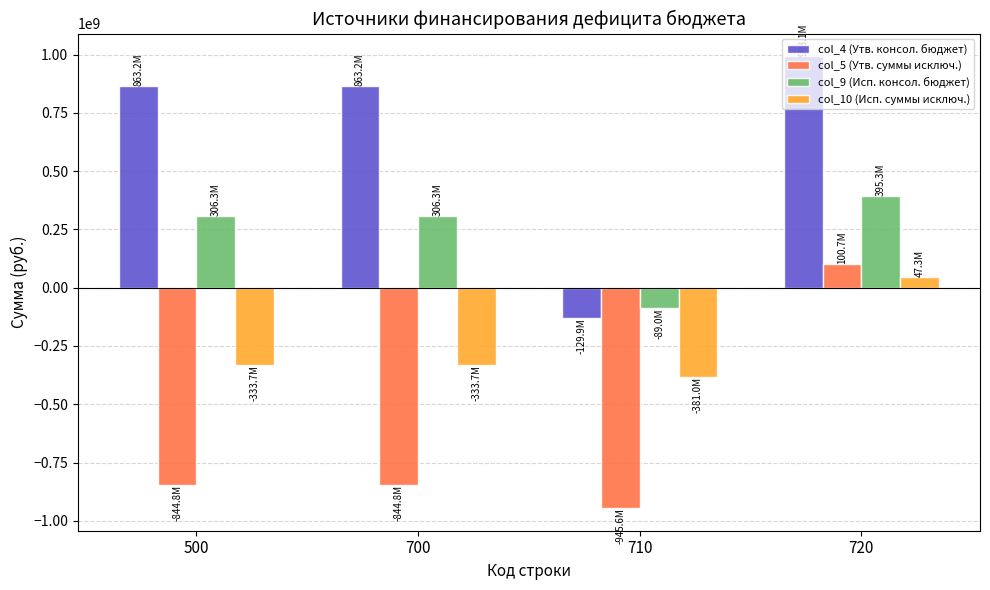

What are all the series names shown in the legend?

col_4 (Утв. консол. бюджет), col_5 (Утв. суммы исключ.), col_9 (Исп. консол. бюджет), col_10 (Исп. суммы исключ.)